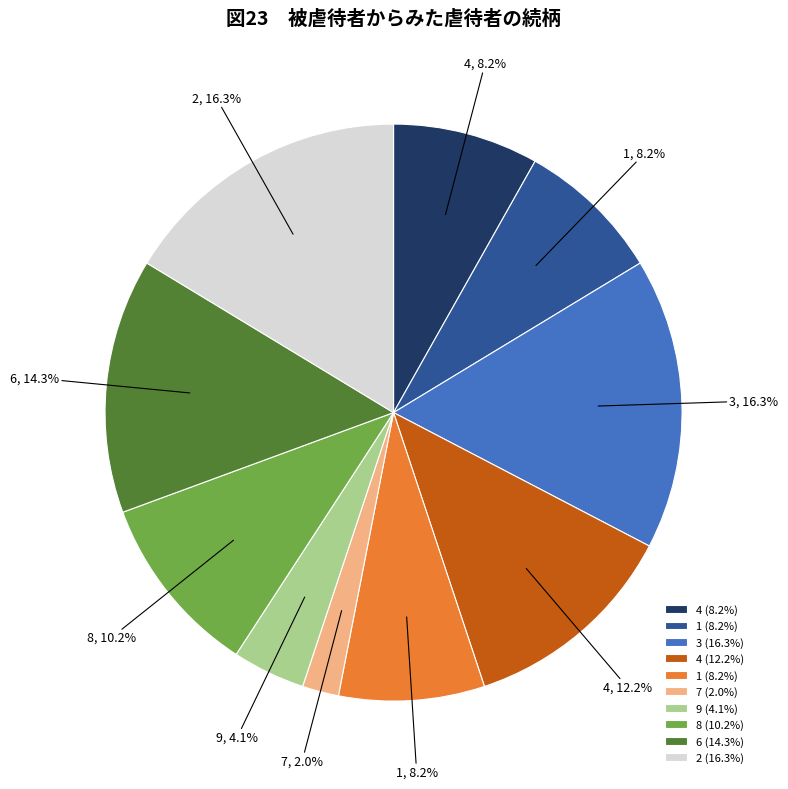

Does any single category account for the majority?

No